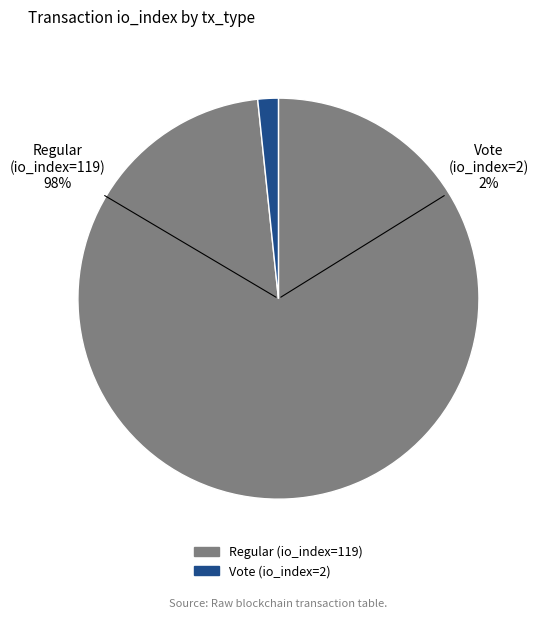

What is the ratio of the value at Regular (io_index=119) to the value at Vote (io_index=2)?

59.5